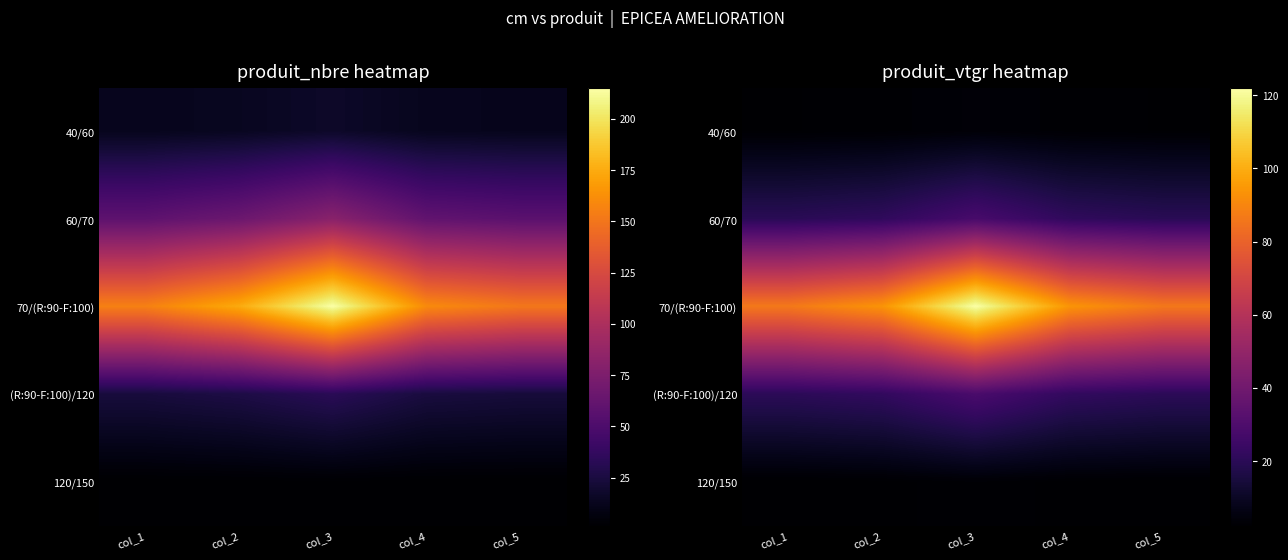

What is the maximum value for 40/60?

3.8